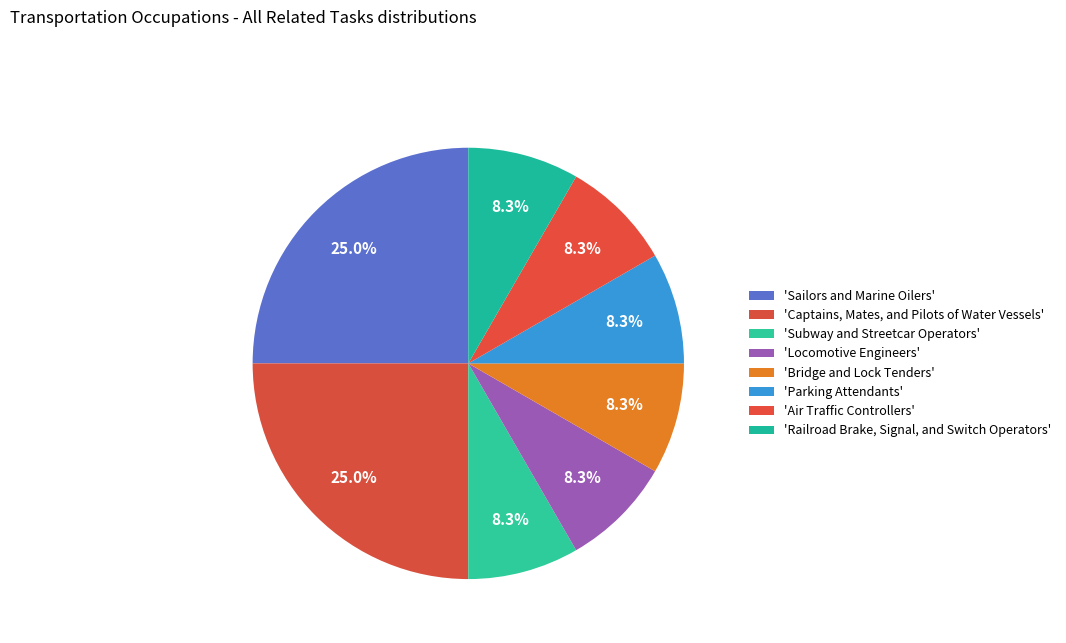

Count the number of slices in the pie.

8